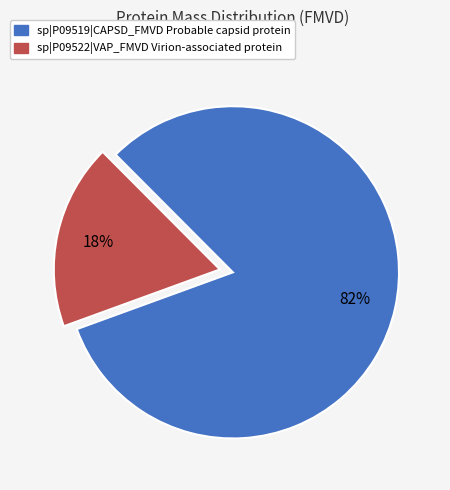

To the nearest percent, what portion does sp|P09522|VAP_FMVD Virion-associated protein represent?

18%